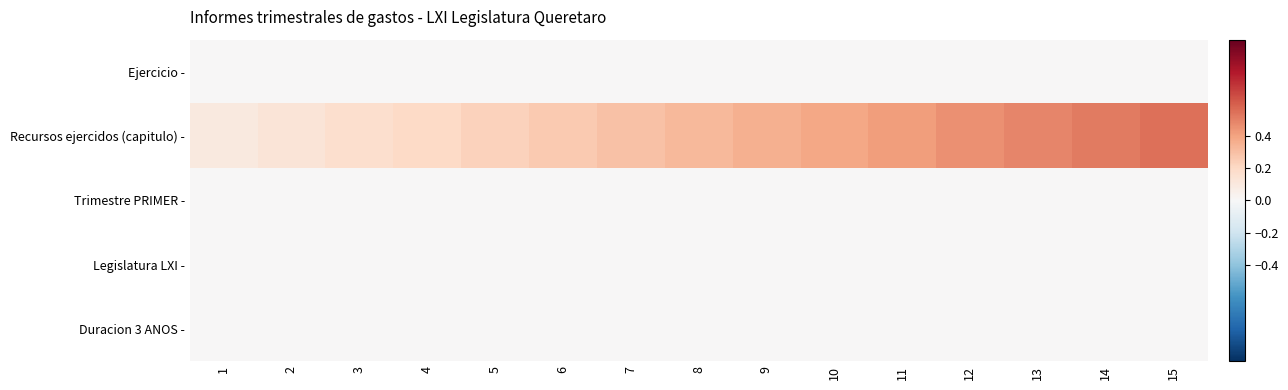

At which category is the sum across all series the highest?

15